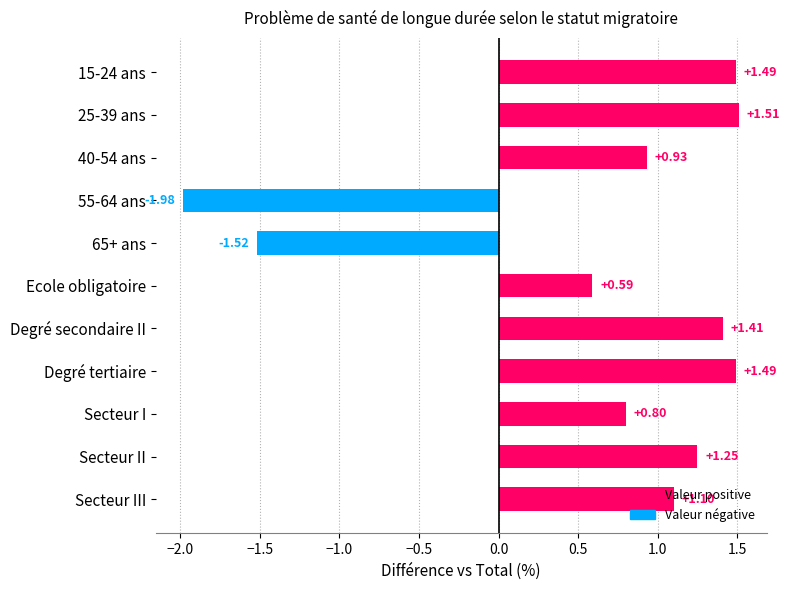

What is the difference between the maximum and minimum values?

3.5